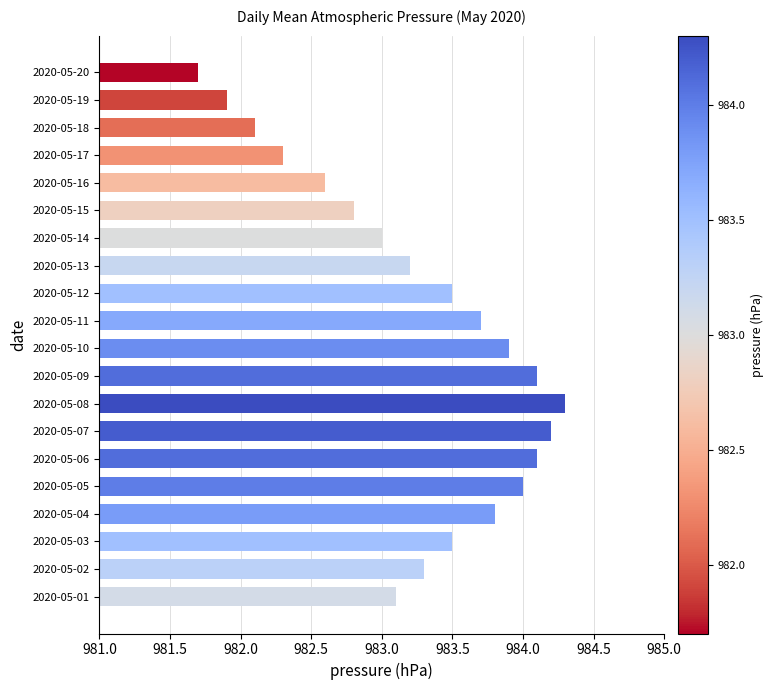

At which category does the chart reach its peak across all series?

2020-05-08